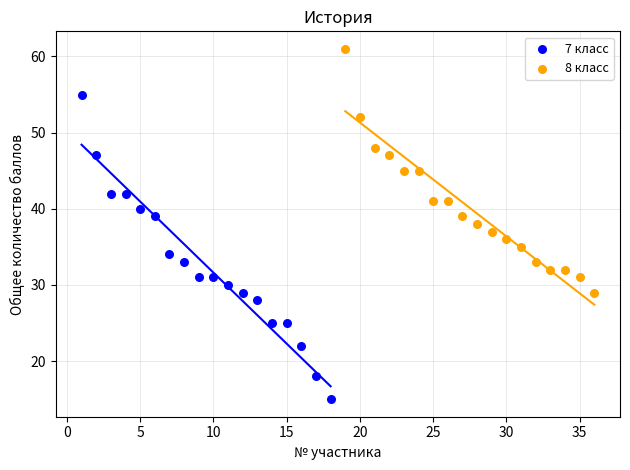

Which series contains the highest Y value?

8 класс